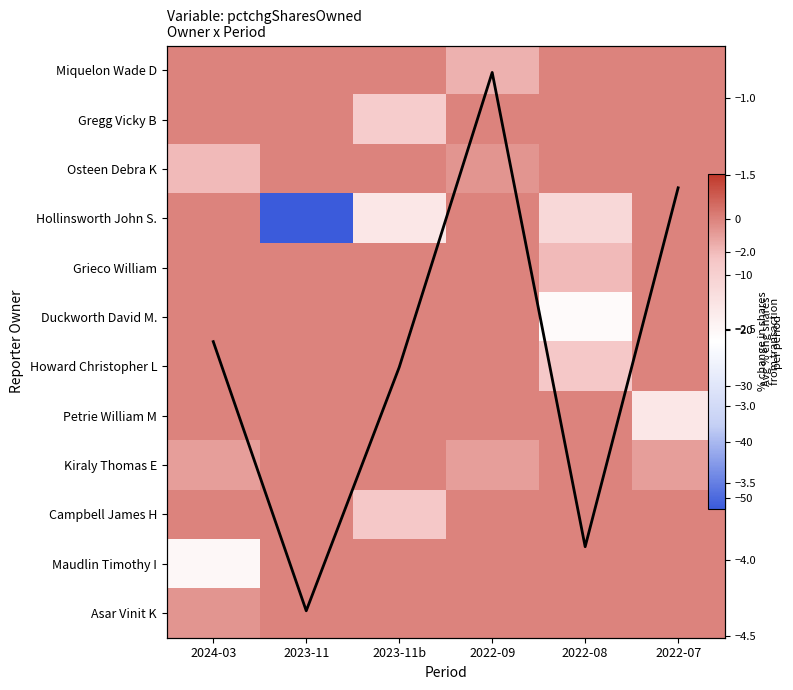

At 2024-03, list the series in order from largest to smallest.

Miquelon Wade D, Gregg Vicky B, Hollinsworth John S., Grieco William, Duckworth David M., Howard Christopher L, Petrie William M, Campbell James H, Asar Vinit K, Kiraly Thomas E, Osteen Debra K, Maudlin Timothy I